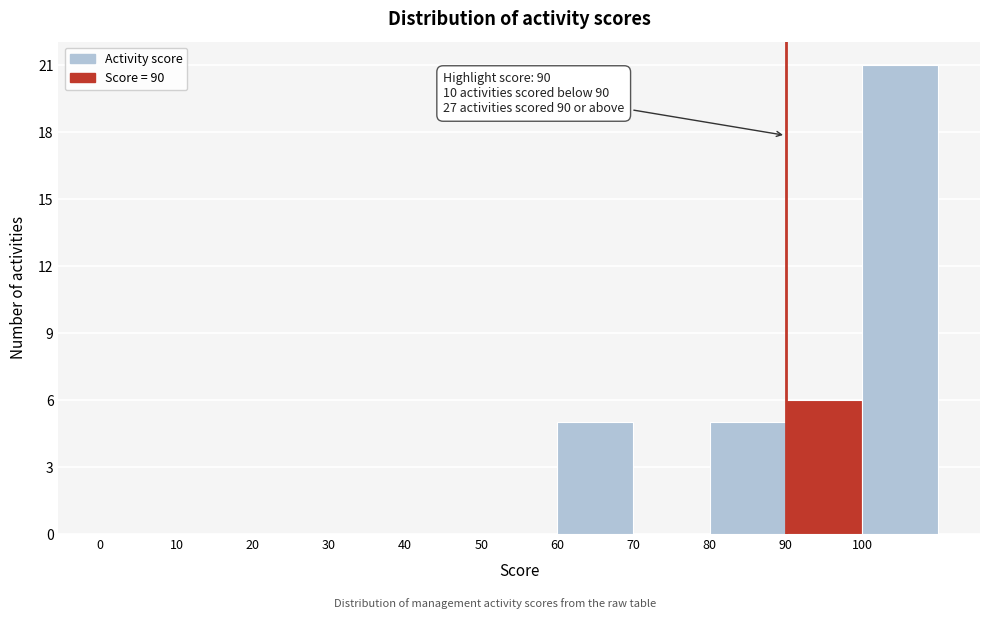

Which range on the x-axis has the tallest bar?

100 to 110